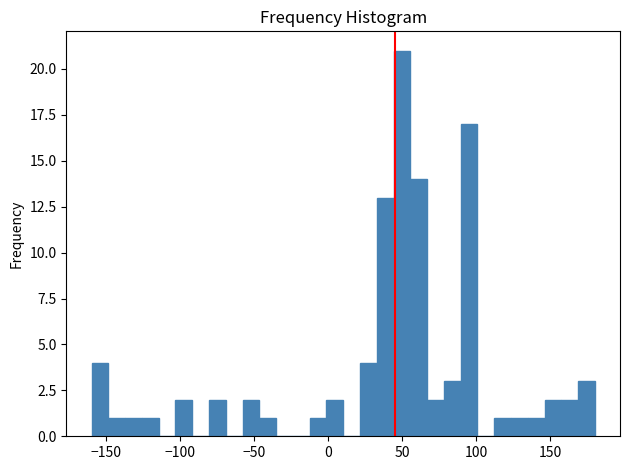

Around what value on the x-axis is the tallest bar? Give the approximate position of its centre, as read against the axis.

50